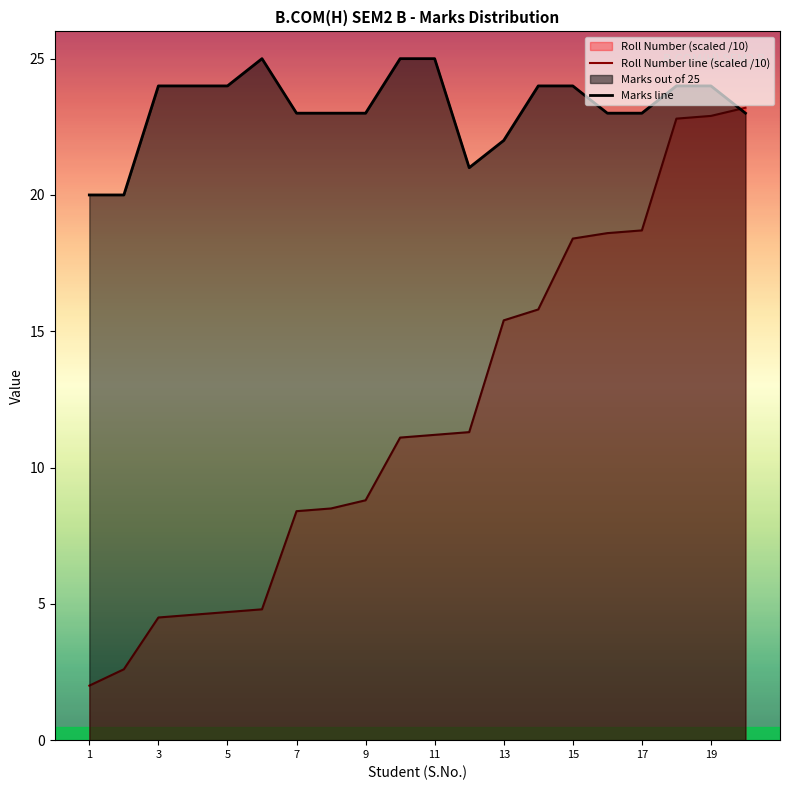

What is the difference between the highest and lowest values at 5?

19.3